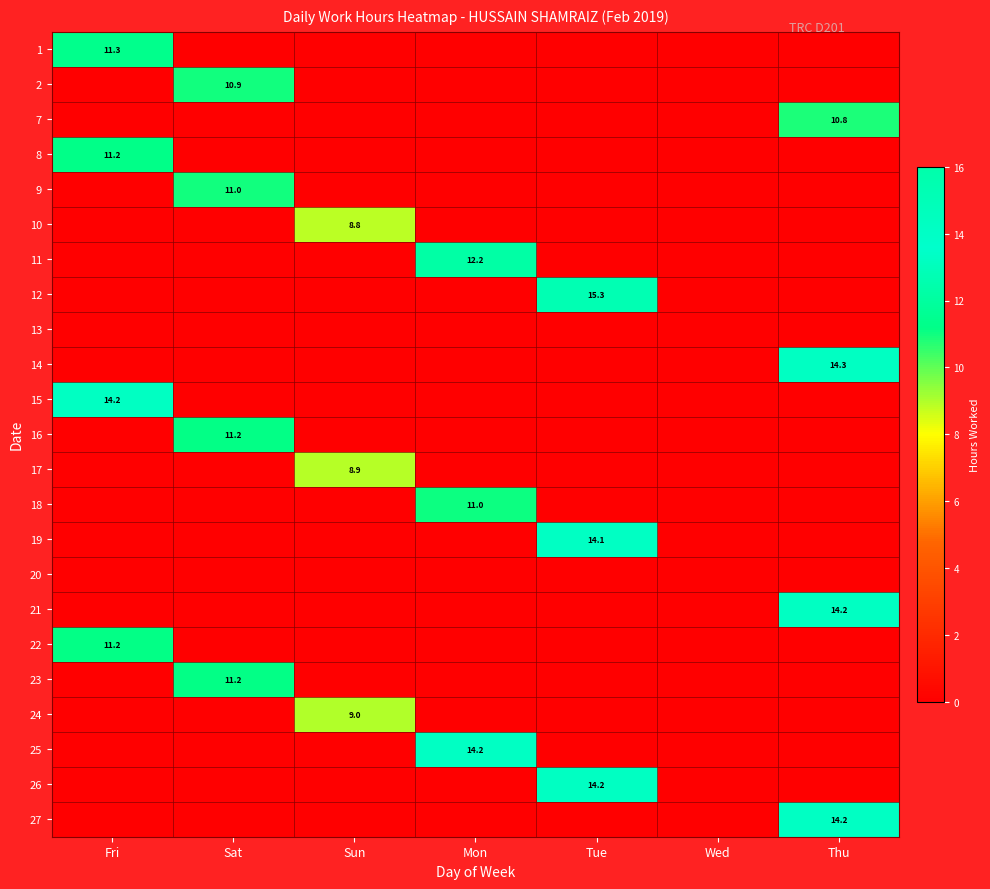

Is it true that 11 equals 12.2 at Mon?

True